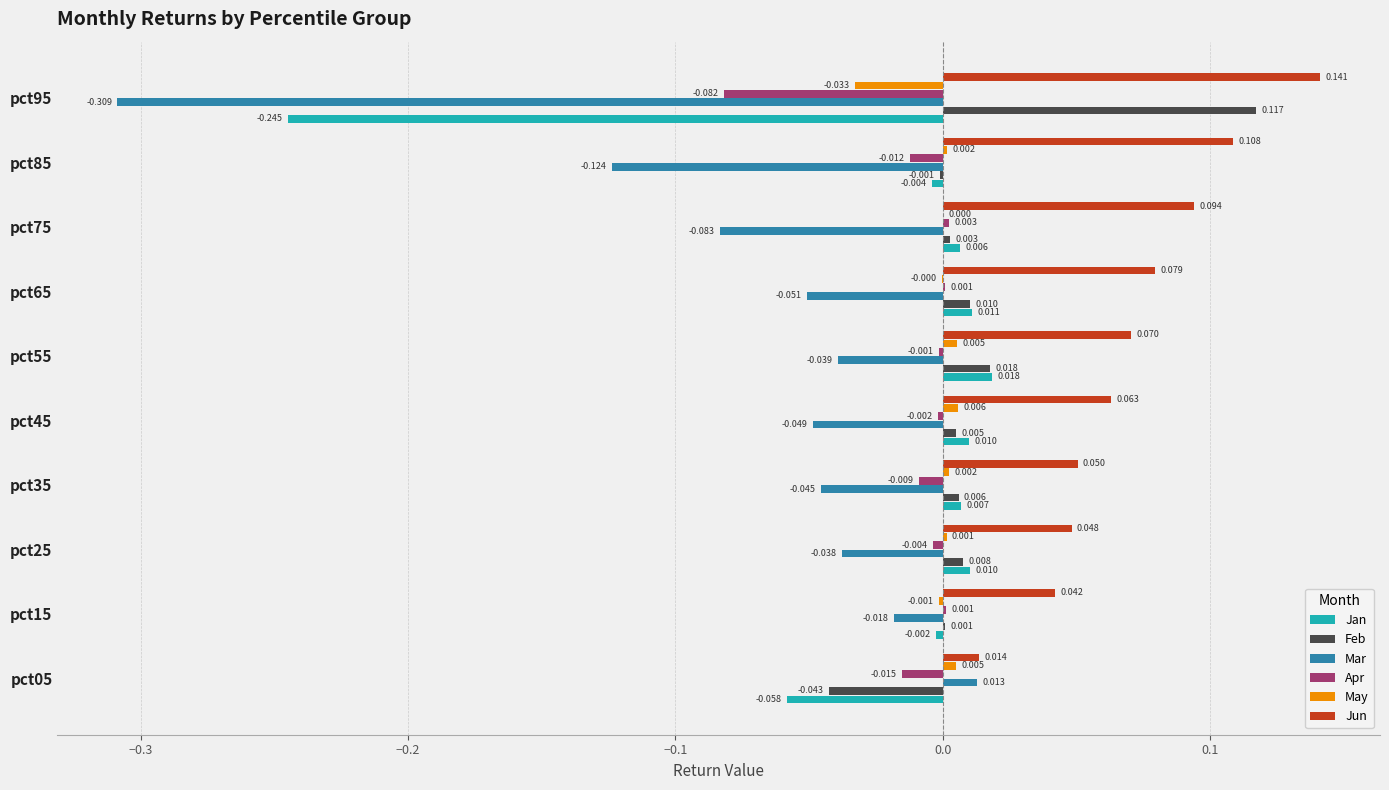

Which series has the largest total across all categories?

Jun